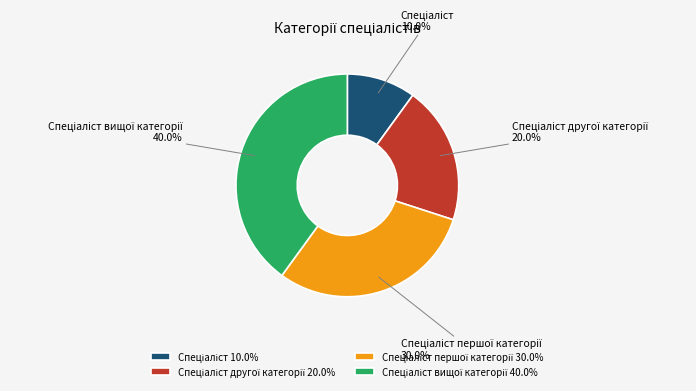

To the nearest percent, what is the average slice percentage?

25%